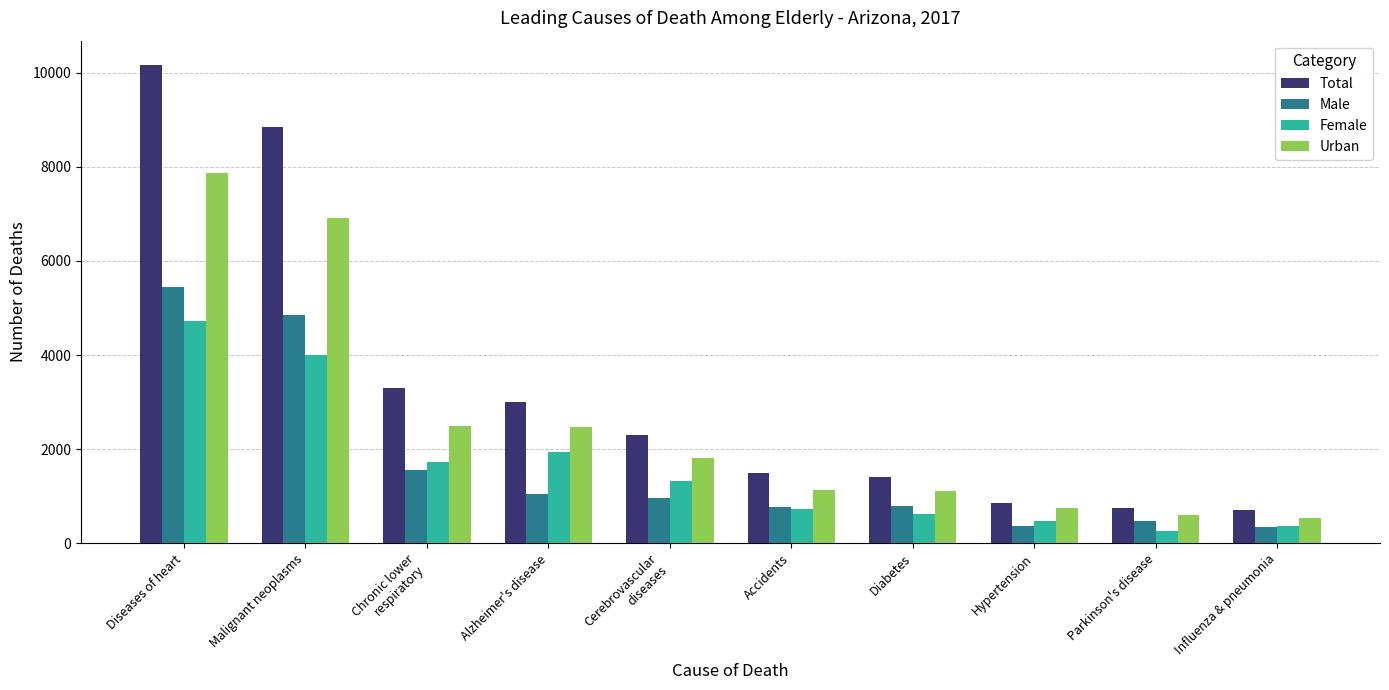

What is the label of the 1st bar from the right?

Influenza & pneumonia